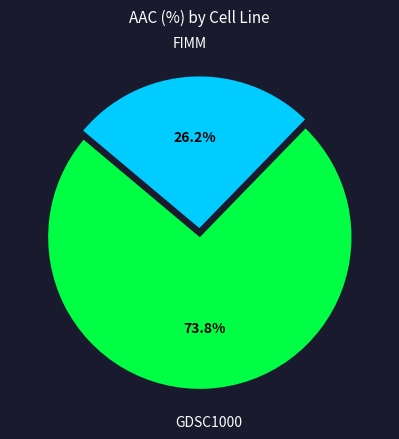

Do FIMM and GDSC1000 together represent more than half of the pie?

Yes